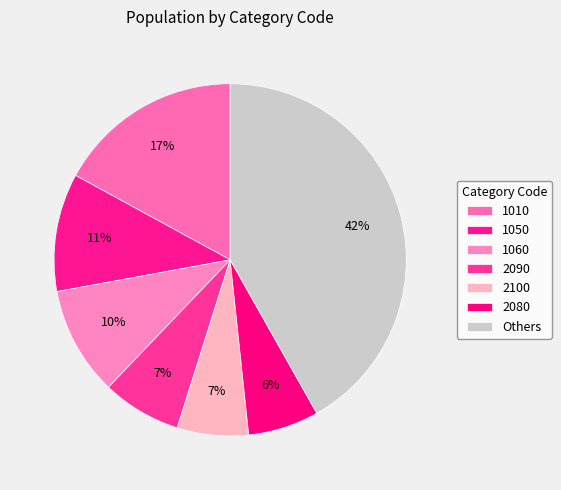

How many slices are in this pie chart?

7